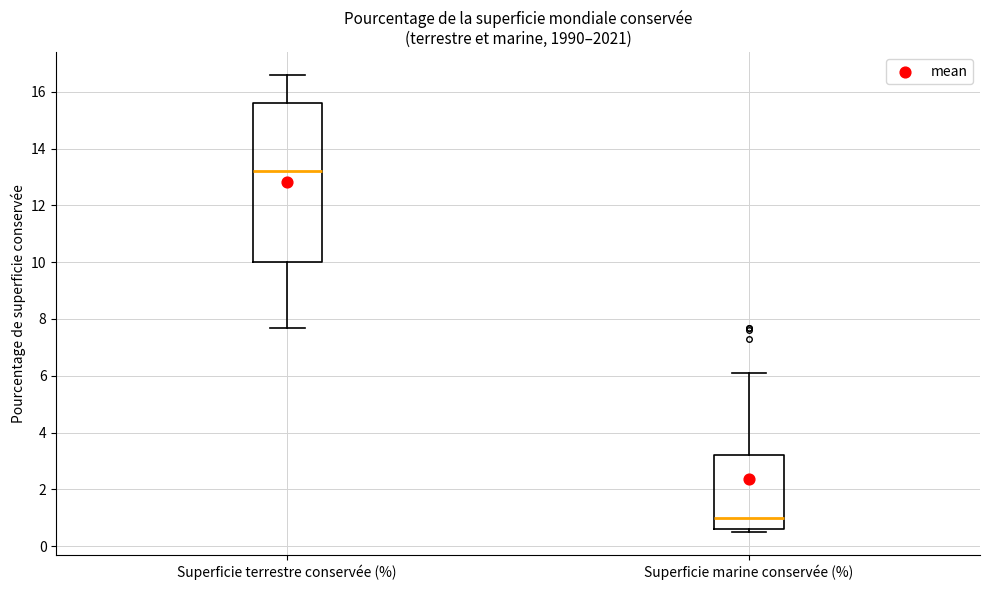

Which box is the tallest, from its lower edge to its upper edge?

Superficie terrestre conservée (%)